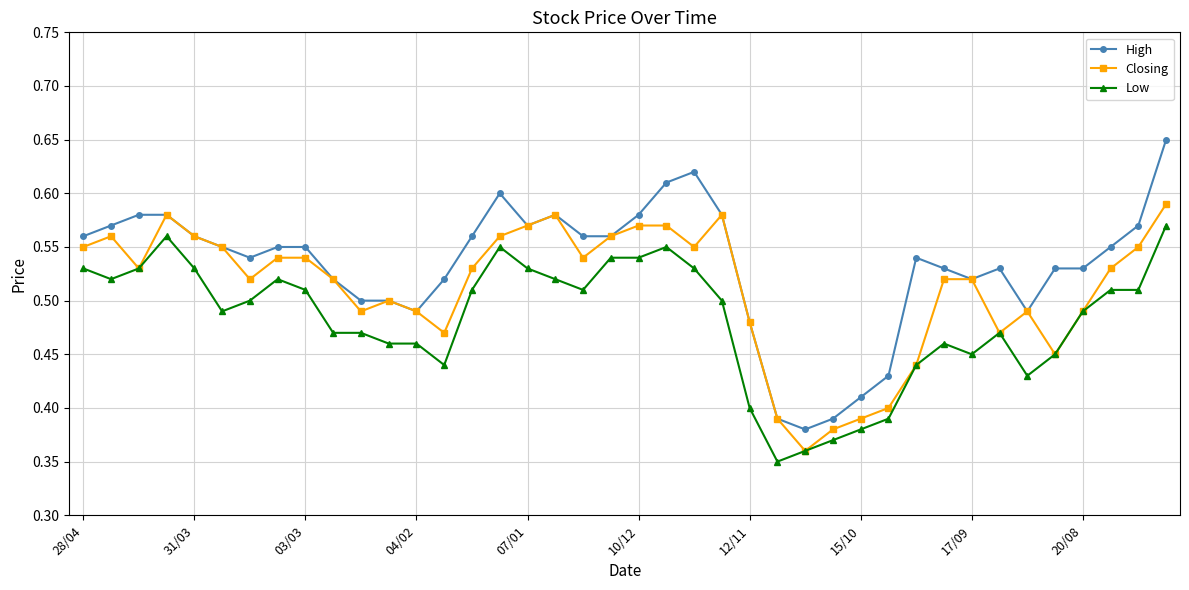

Which series has the largest range (max minus min)?

High